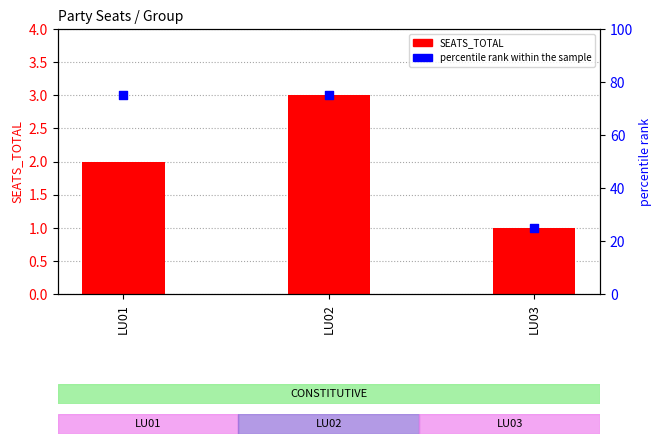

What are all the series names shown in the legend?

SEATS_TOTAL, percentile rank within the sample